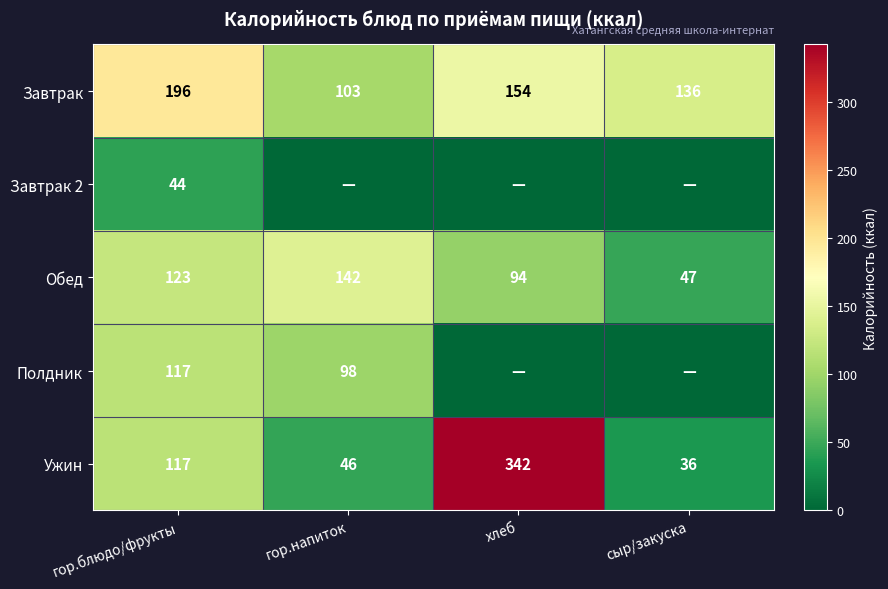

The value of Ужин at гор.блюдо/фрукты is 189.0. True or false?

False